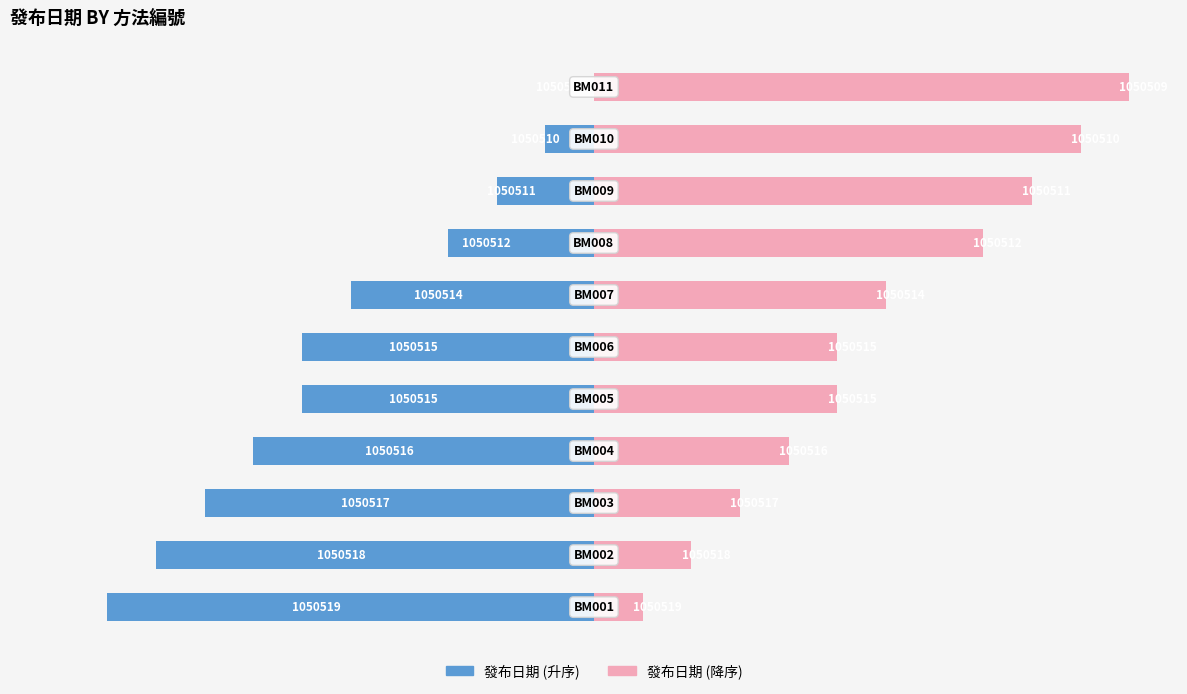

Are the bars horizontal?

Yes